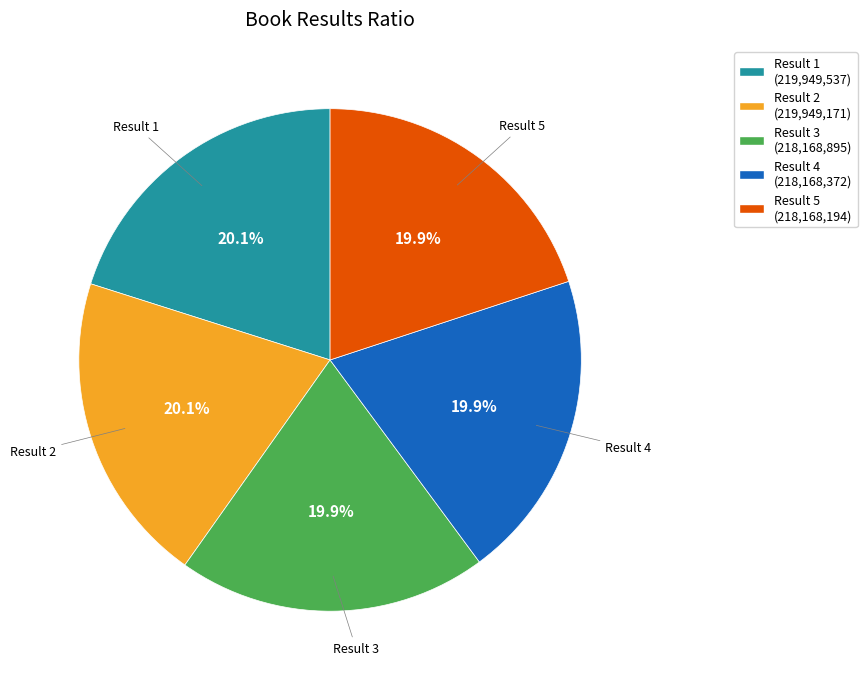

How much of the chart is everything except Result 2 (219,949,171)?

79.9%